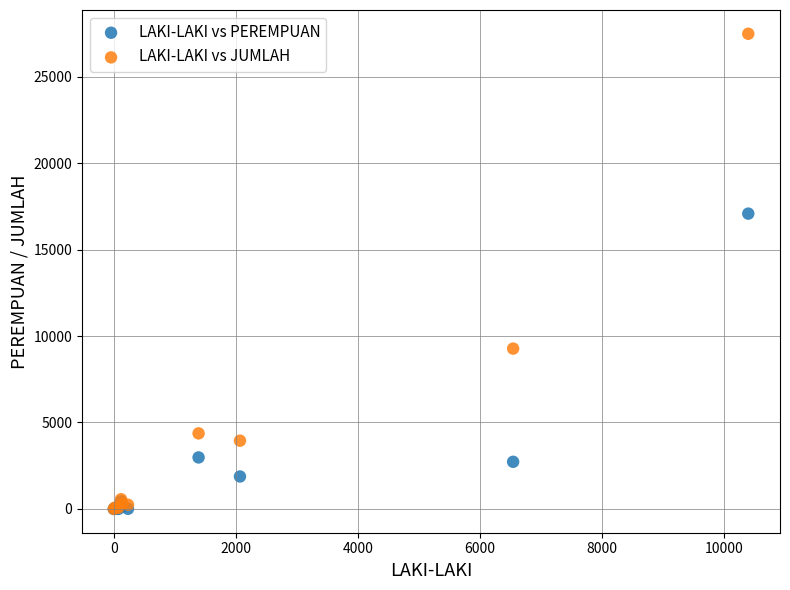

In the LAKI-LAKI vs PEREMPUAN series, what Y value is closest to 8538?

2980